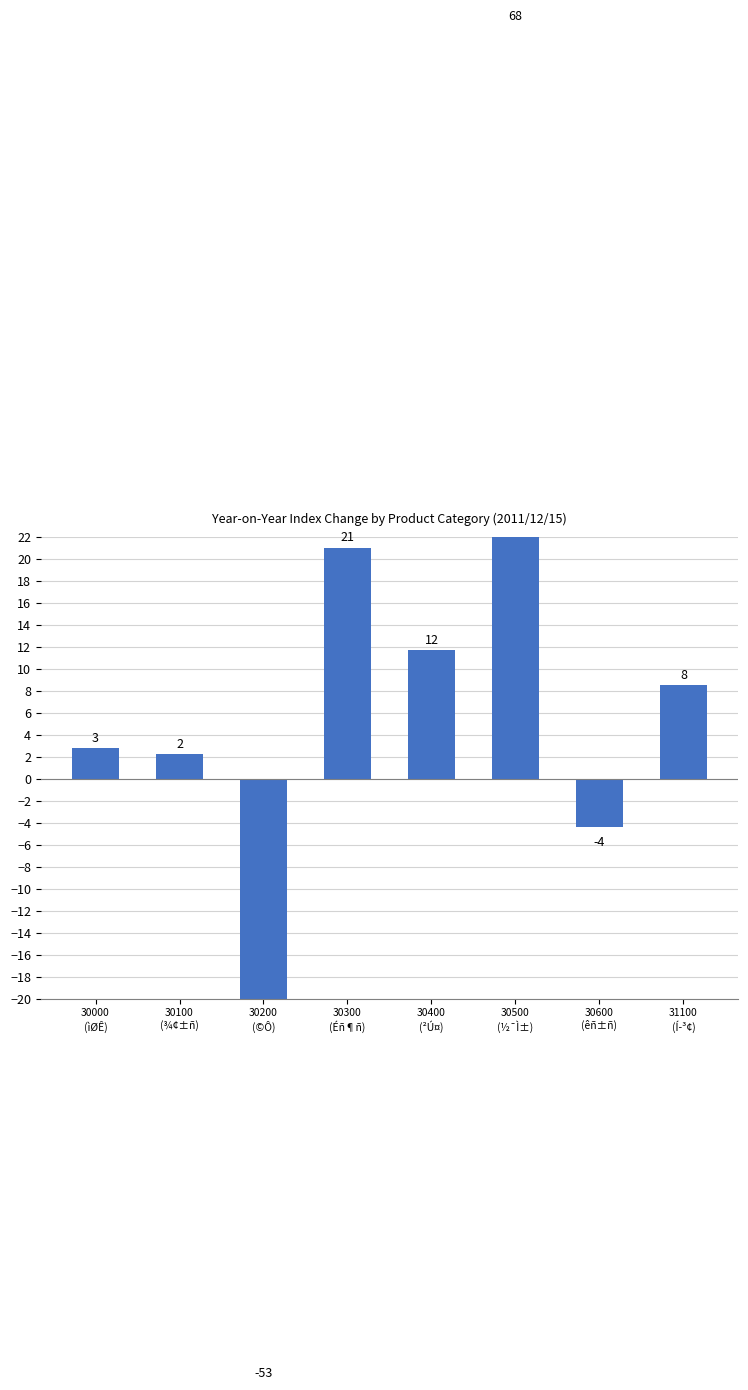

Rank the categories by value from lowest to highest.

30200
(©Ô), 30600
(êñ±ñ), 30100
(¾¢±ñ), 30000
(ìØÊ), 31100
(Í­³¢), 30400
(²Ú¤), 30300
(Éñ¶ñ), 30500
(½¯Ì±)